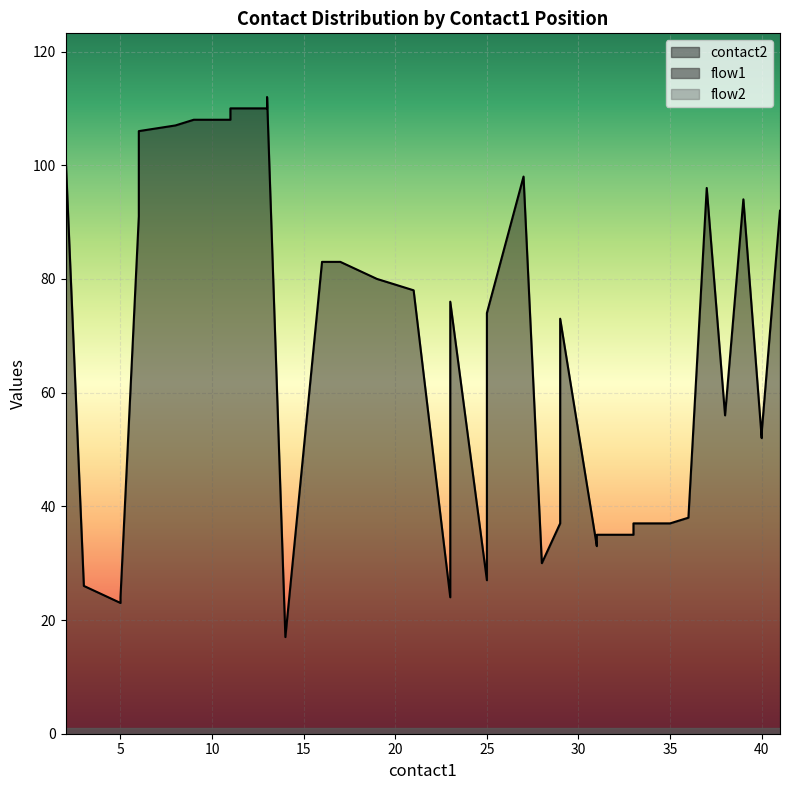

How many lines are shown in the chart?

3